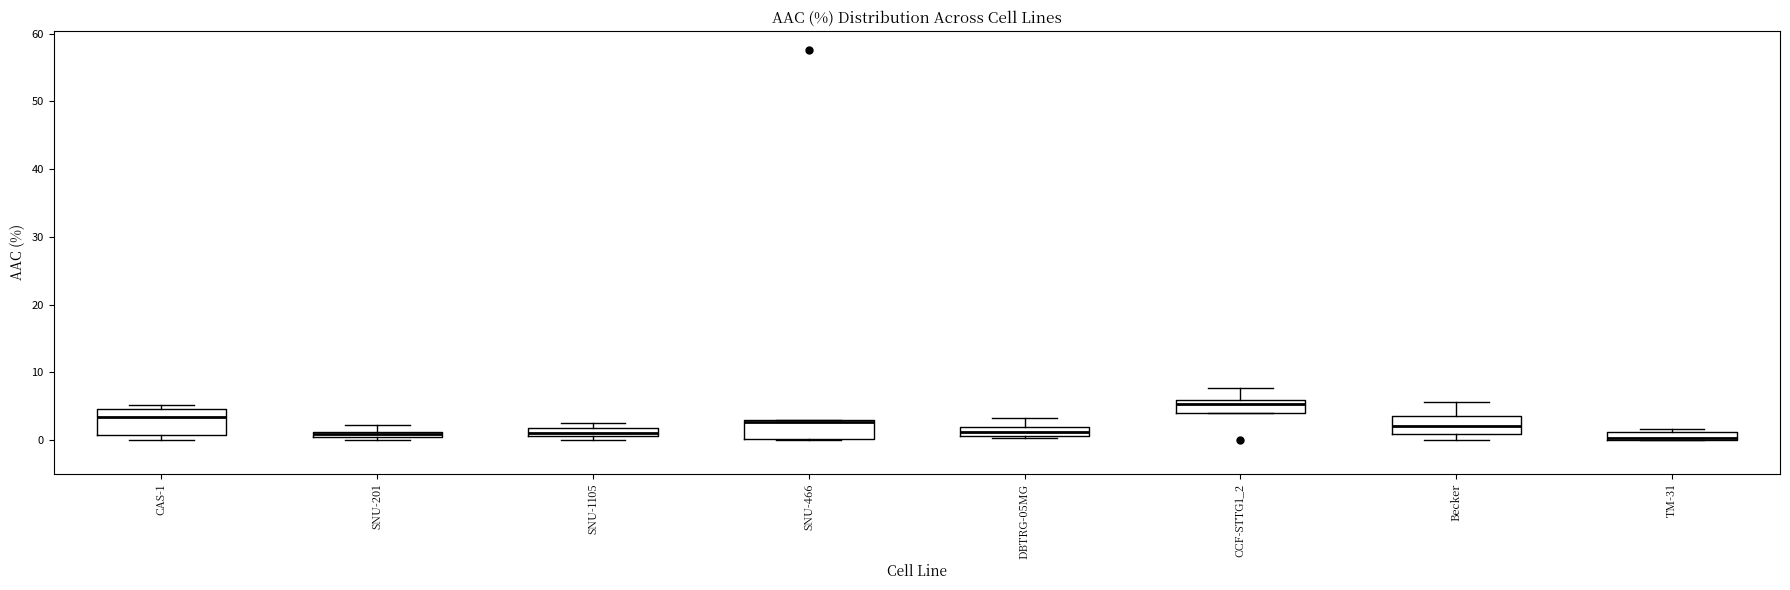

Where is the upper edge of the box for SNU-466 on the y-axis? The values are not printed on the chart, so give them approximately, as read against the axis.

3